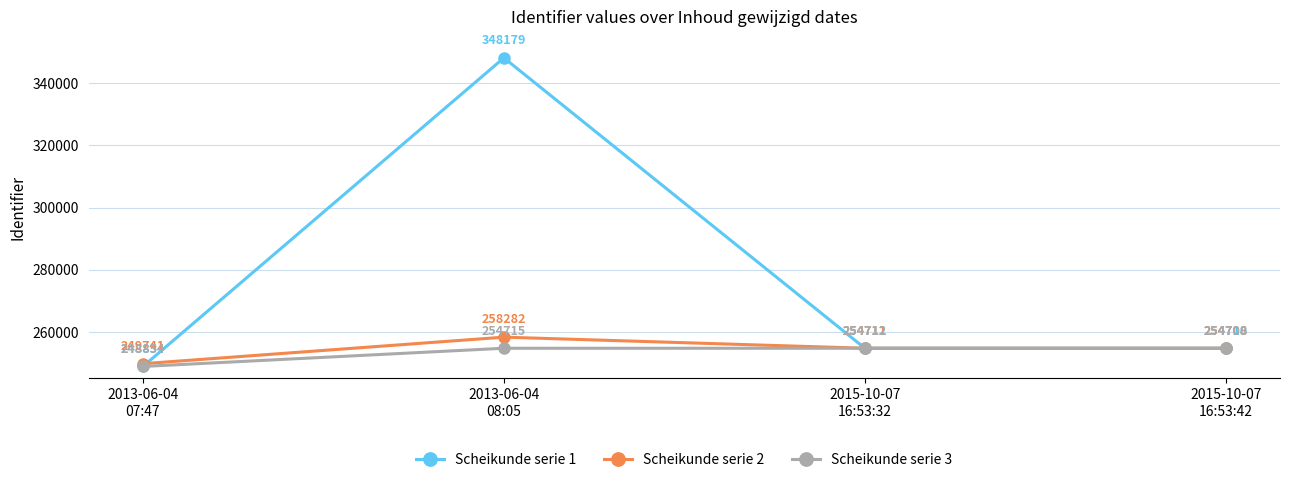

At how many categories does at least one series exceed 265160?

1